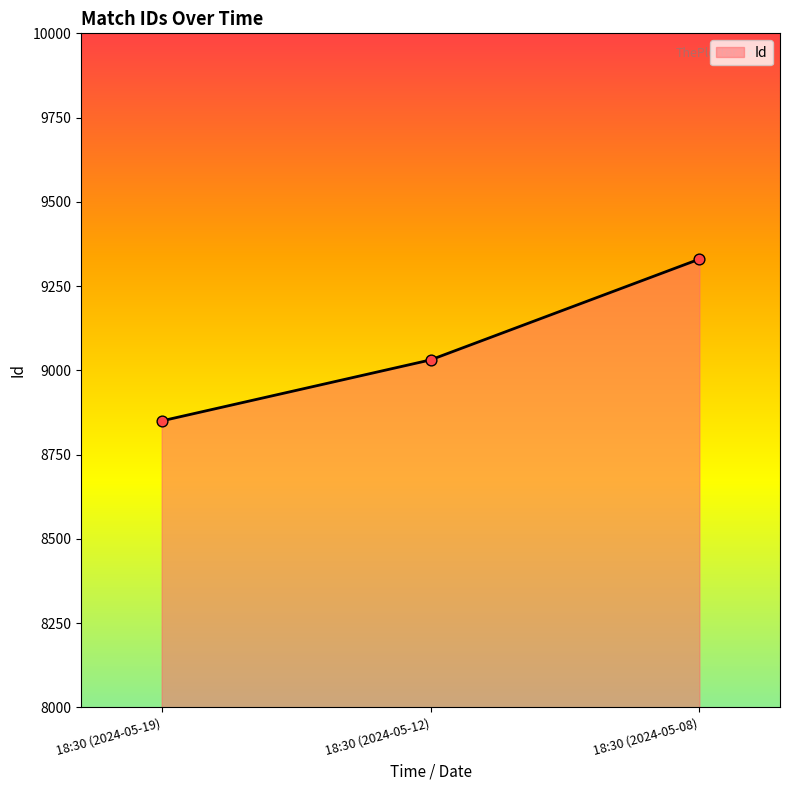

What is the ratio of the value at 18:30 (2024-05-12) to the value at 18:30 (2024-05-08)?

1.0